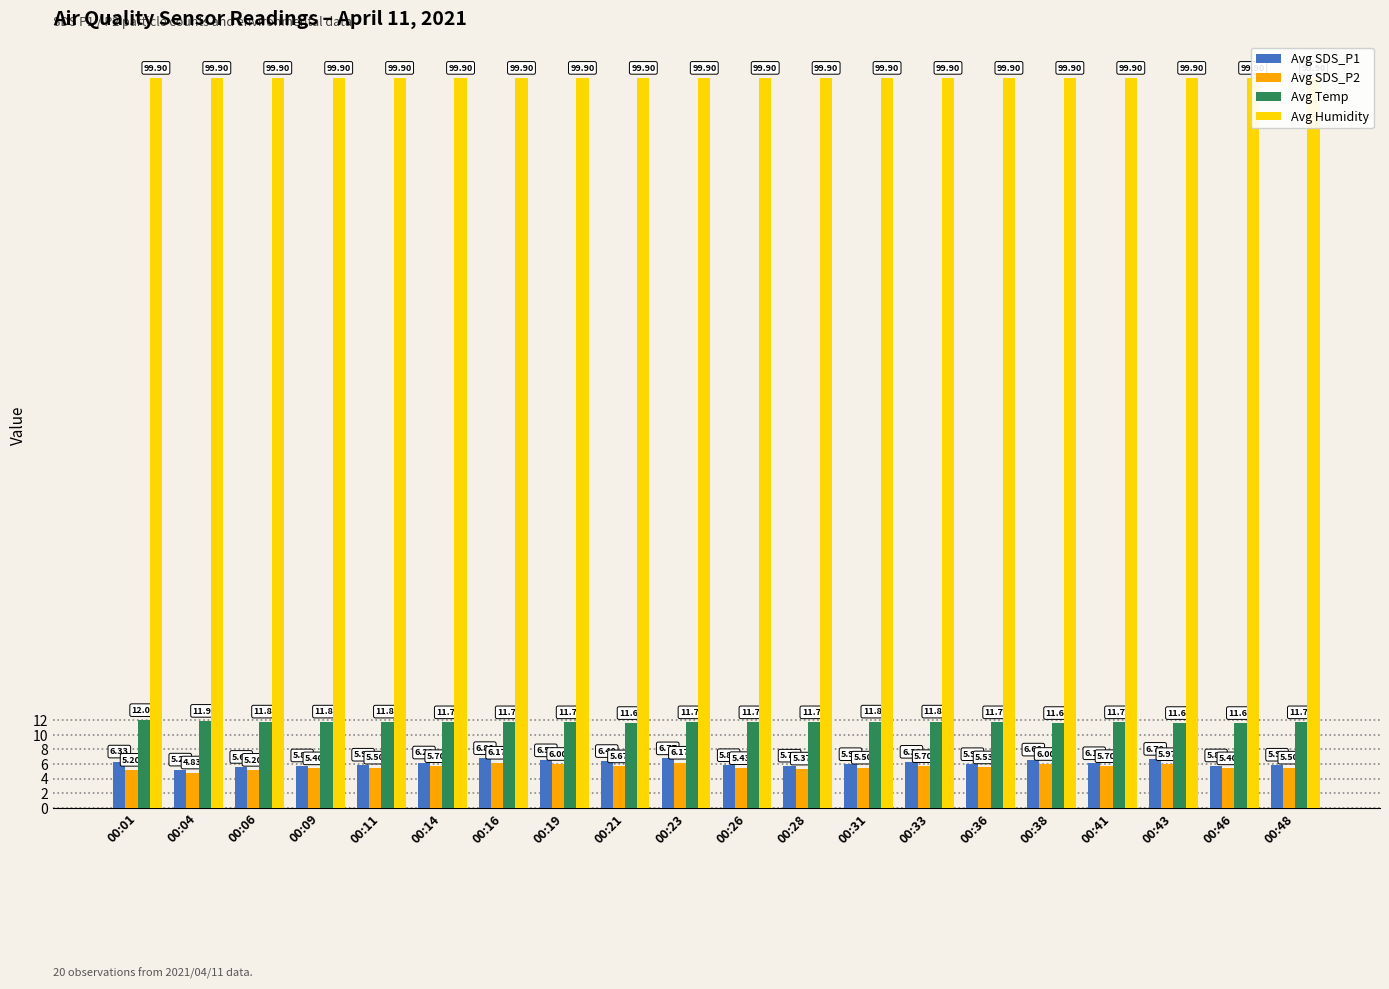

List the labels in order of Avg Humidity value, largest first.

00:01, 00:04, 00:06, 00:09, 00:11, 00:14, 00:16, 00:19, 00:21, 00:23, 00:26, 00:28, 00:31, 00:33, 00:36, 00:38, 00:41, 00:43, 00:46, 00:48